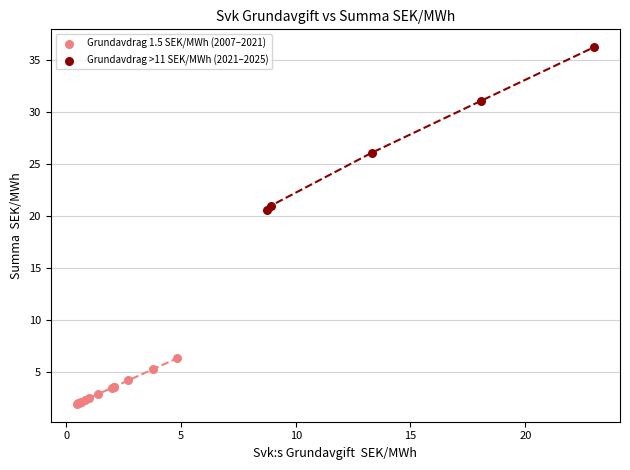

Which series reaches the minimum Y coordinate?

Grundavdrag 1.5 SEK/MWh (2007–2021)